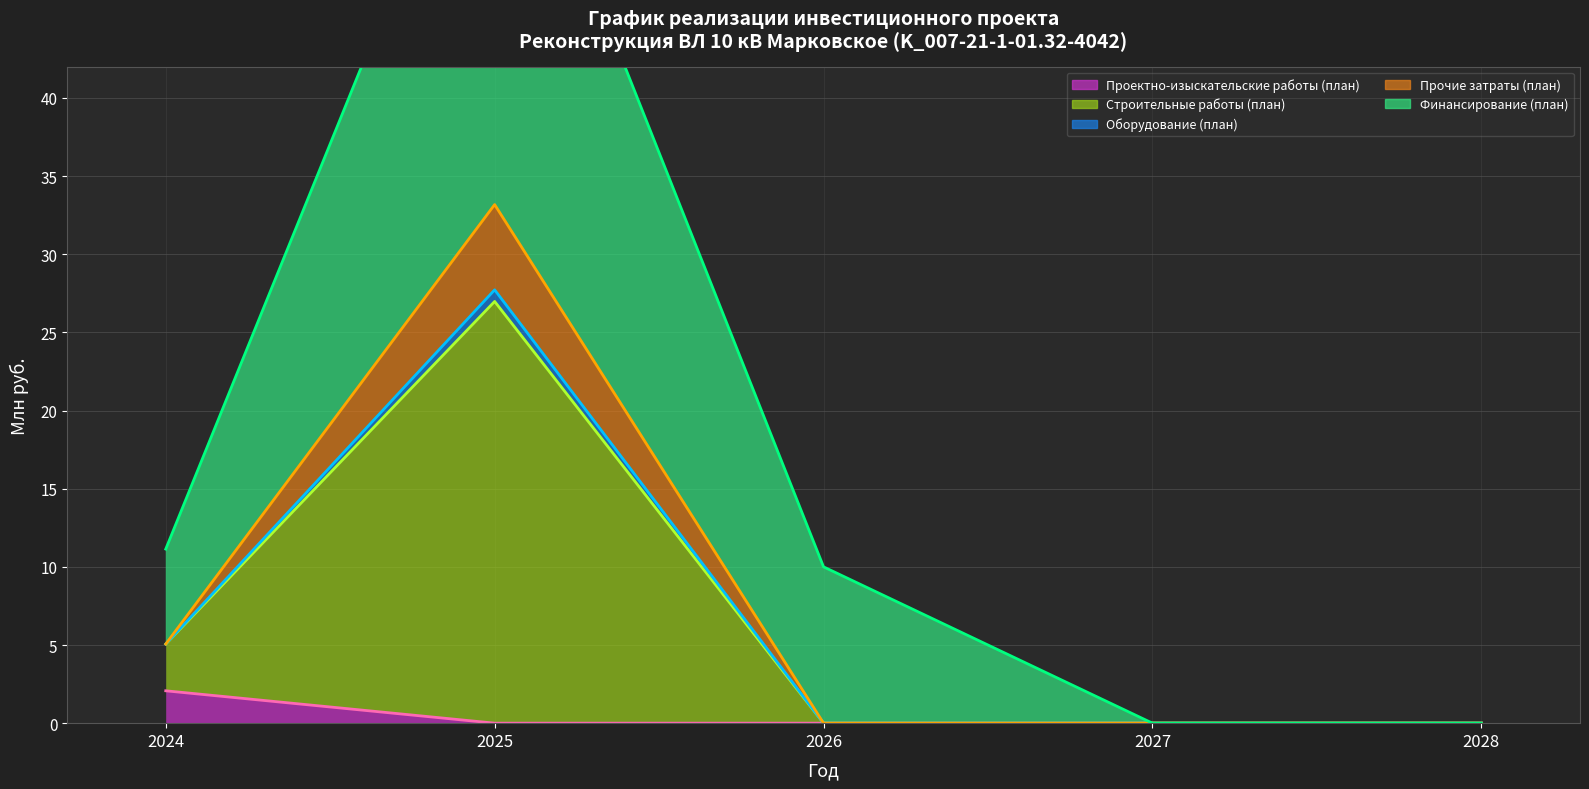

Which series has the largest total across all categories?

Финансирование (план)